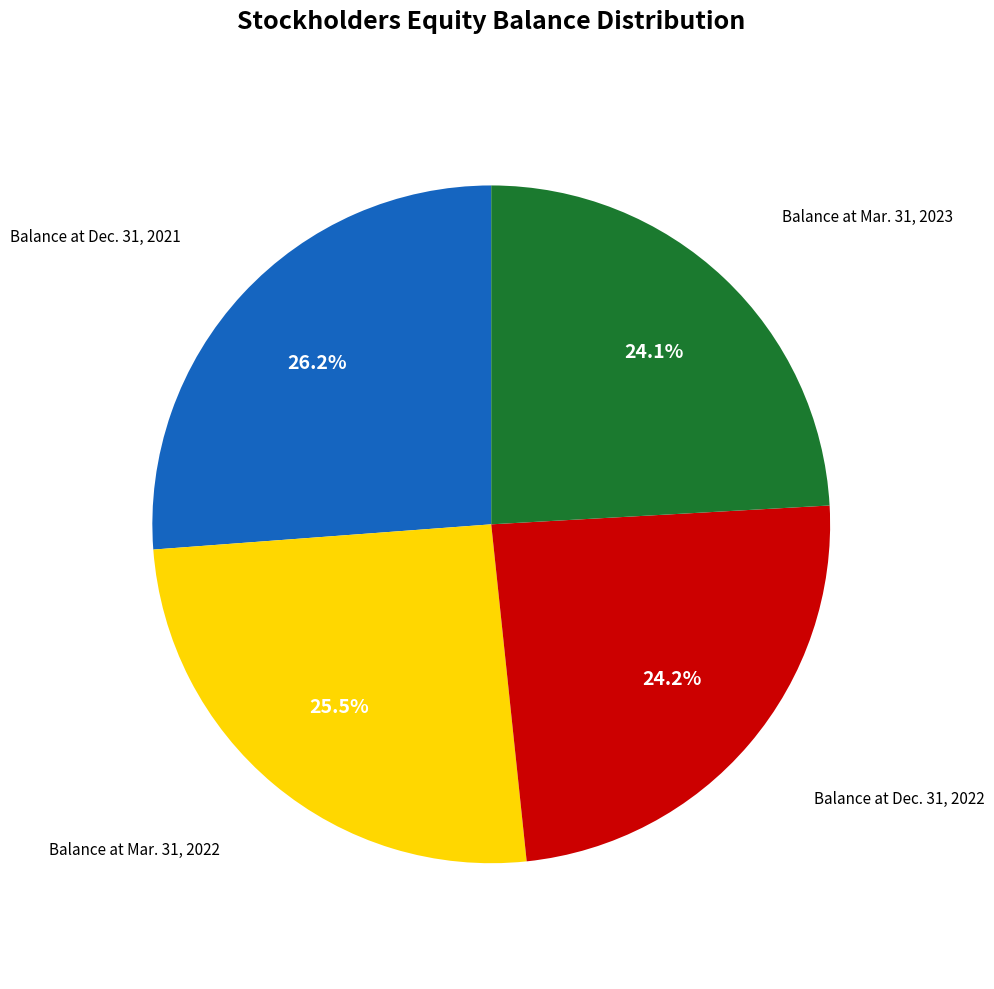

Does any single category account for the majority?

No